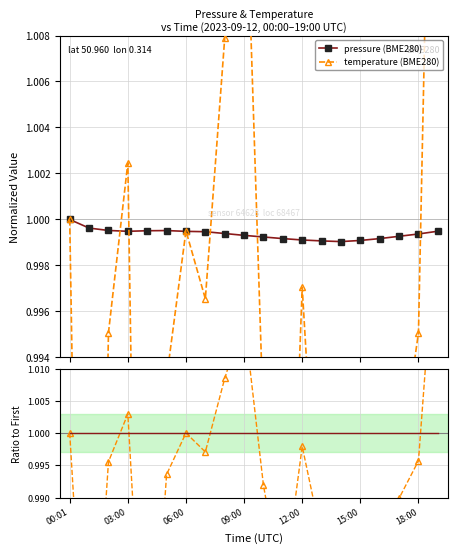

What is the value of the temp/pressure ratio point at the 6th from the left?

1.0